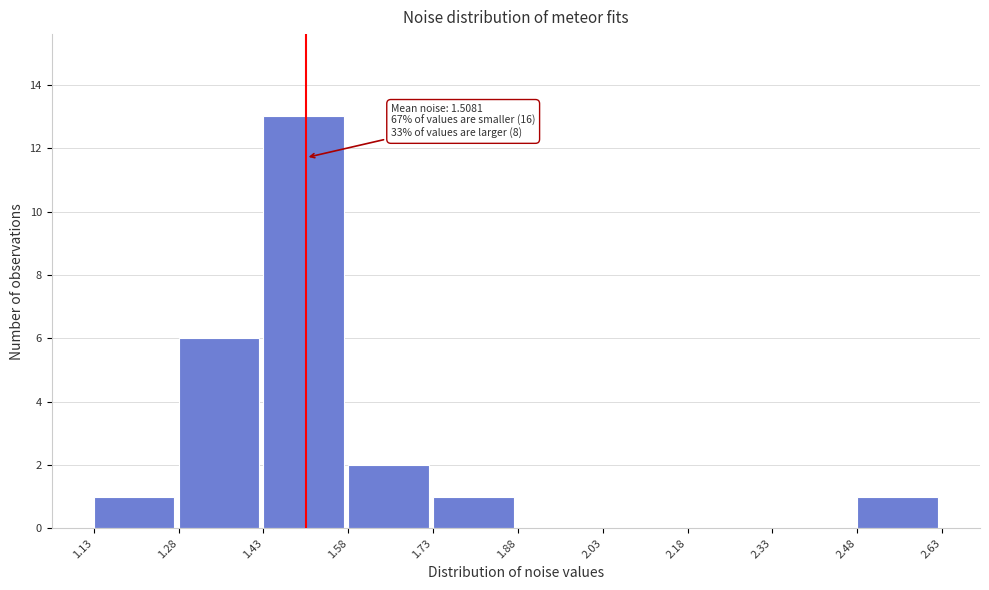

Which range on the x-axis has the tallest bar?

1.43 to 1.58